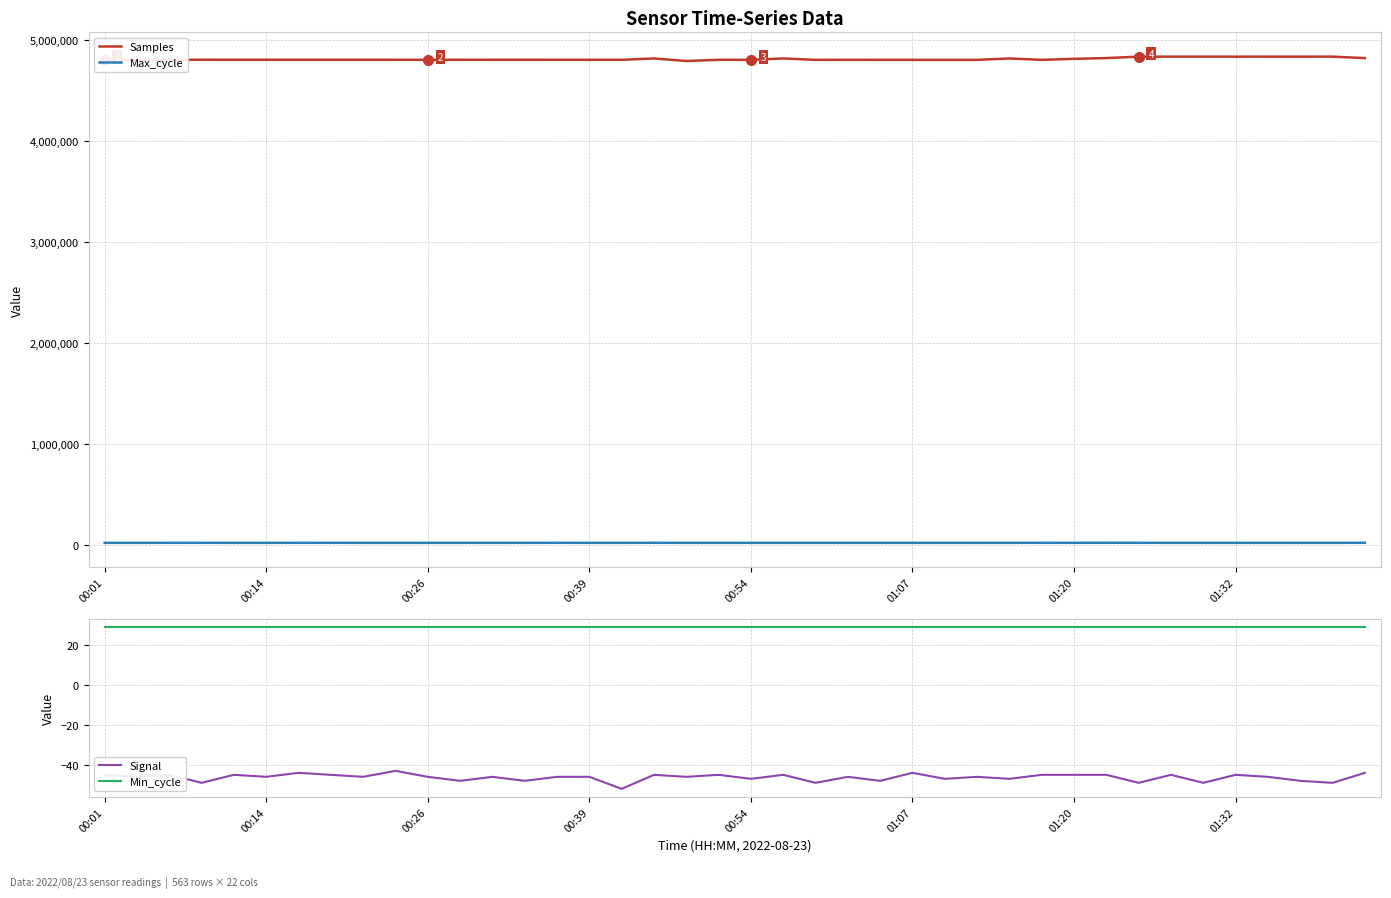

The value of Samples at 00:26 is 1902431. True or false?

False